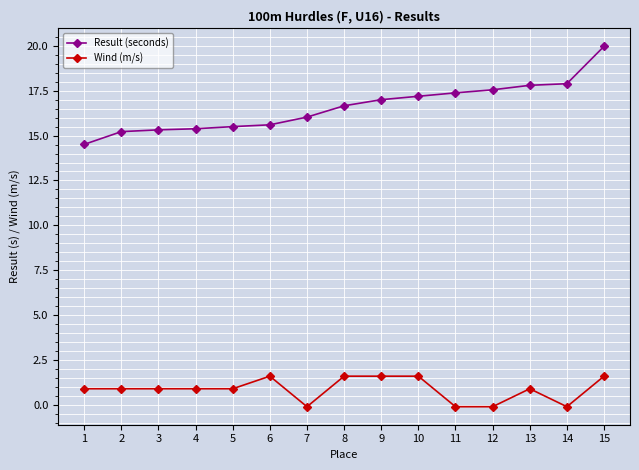

What are all the series names shown in the legend?

Result (seconds), Wind (m/s)